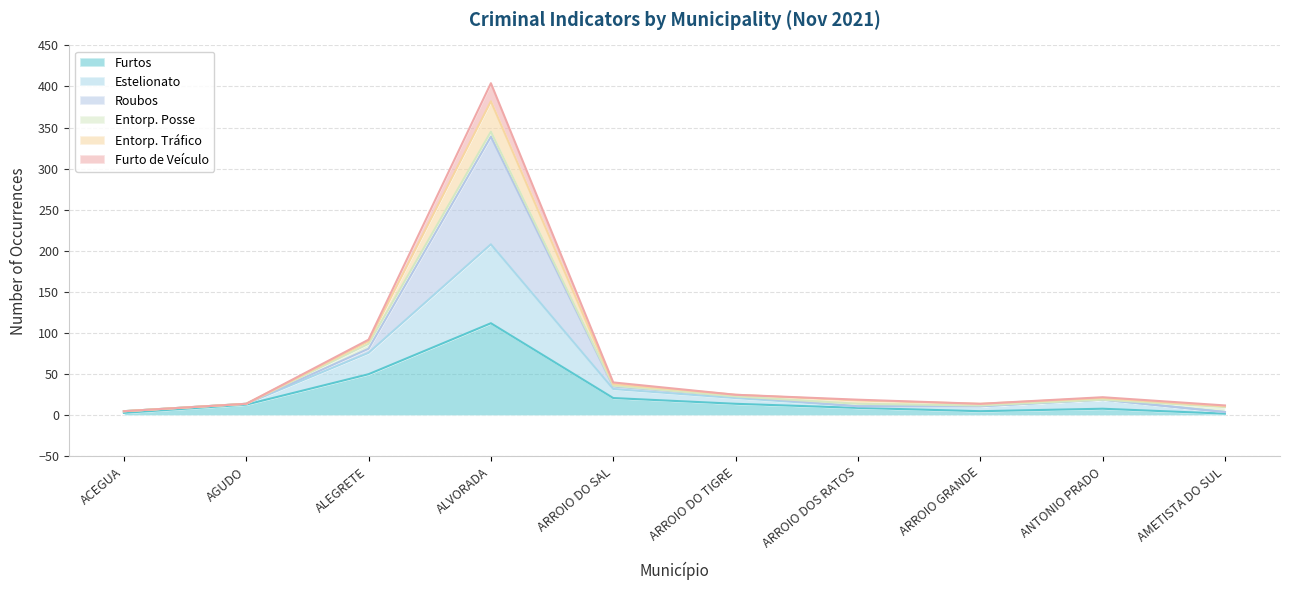

Which series has the largest range (max minus min)?

Roubos